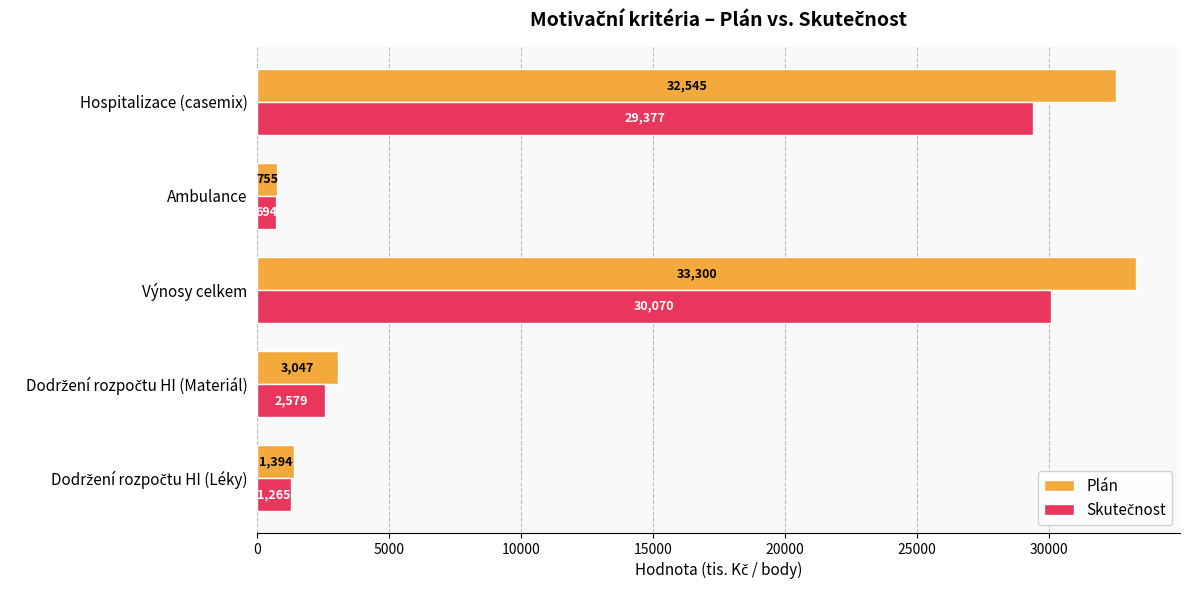

At which category is the sum across all series the highest?

Výnosy celkem